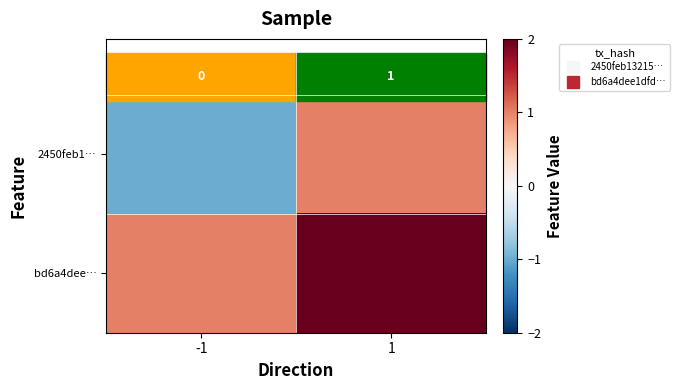

Rank the categories by 2450feb1… value from lowest to highest.

-1, 1